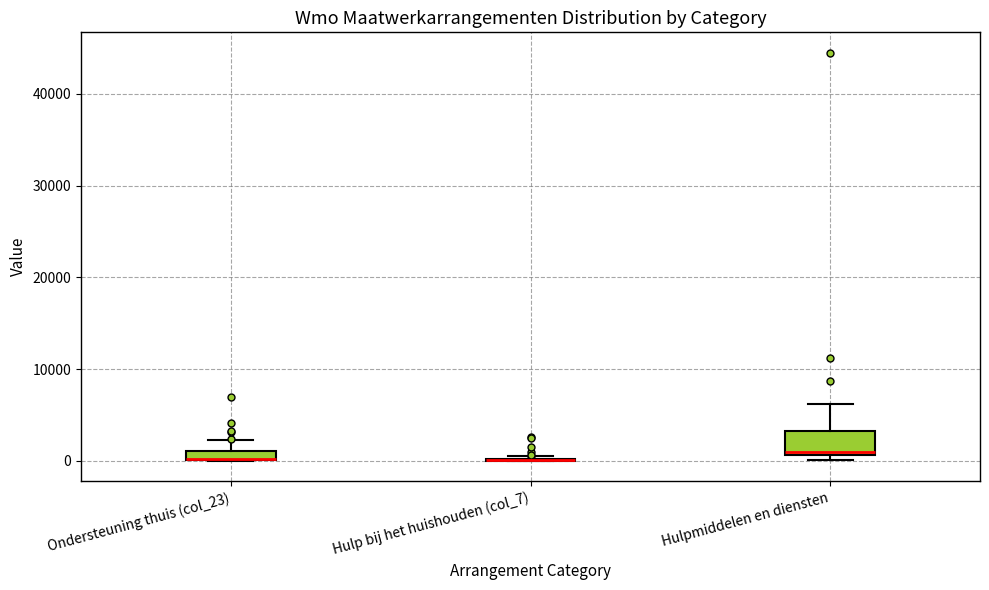

Comparing the boxes themselves (not the whiskers), which one is the tallest?

Hulpmiddelen en diensten